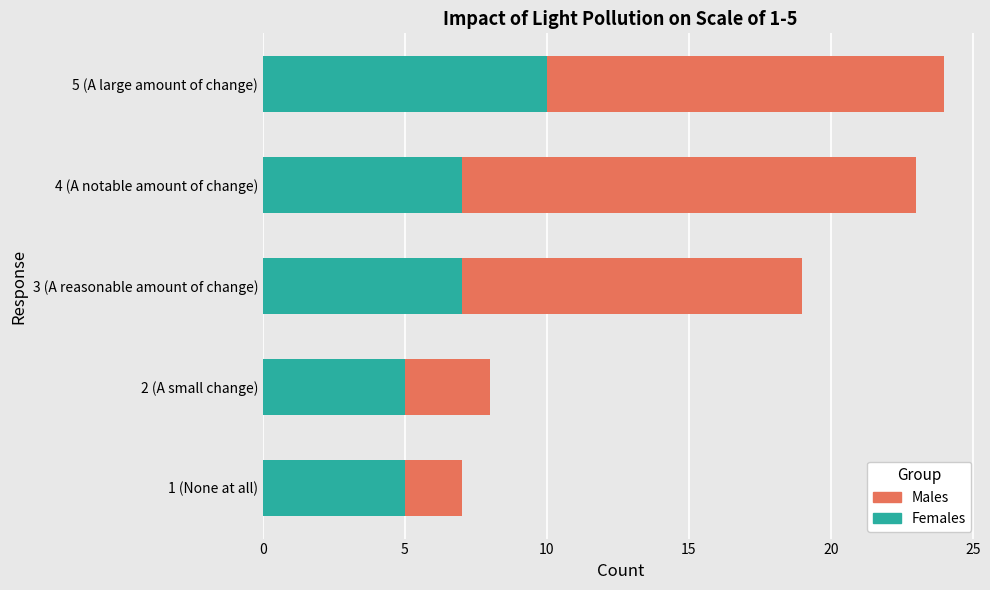

What is the total value across all series at 1 (None at all)?

7